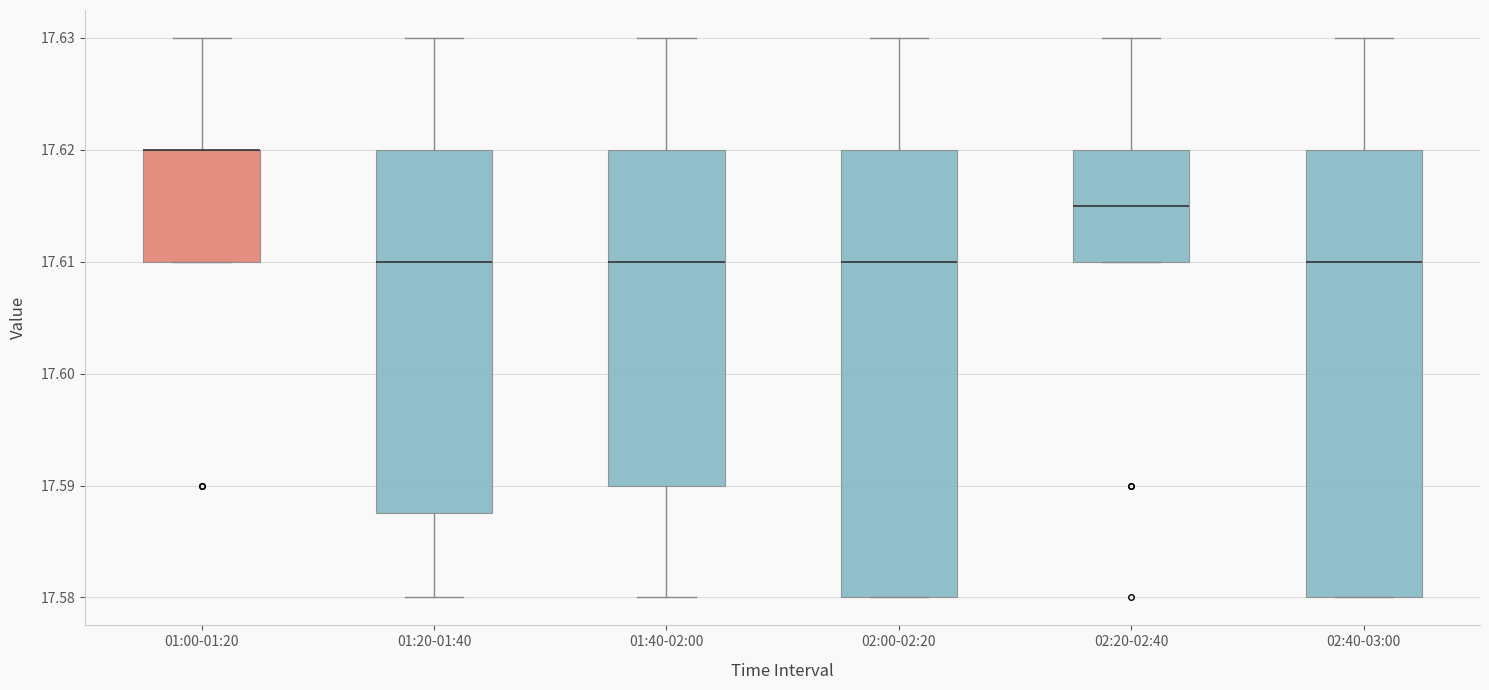

Where does the median line of the box for 01:20-01:40 sit on the y-axis? The values are not printed on the chart, so give them approximately, as read against the axis.

17.610